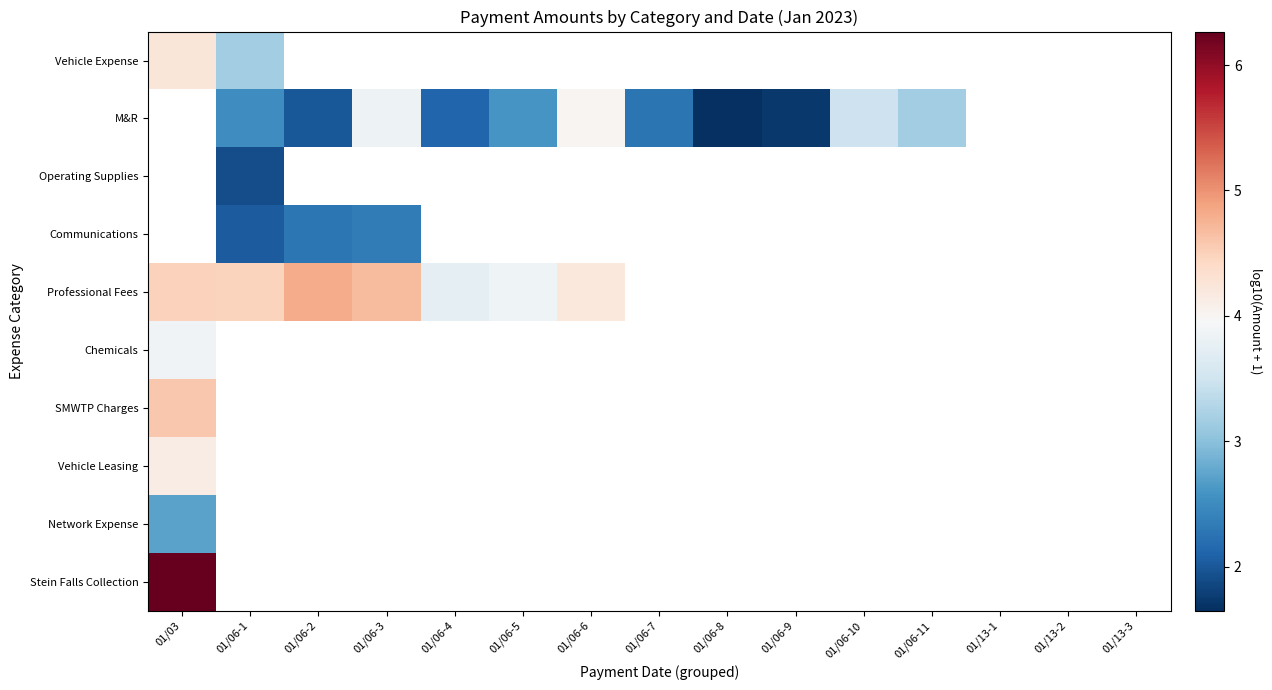

At which label does Stein Falls Collection reach its minimum?

01/03